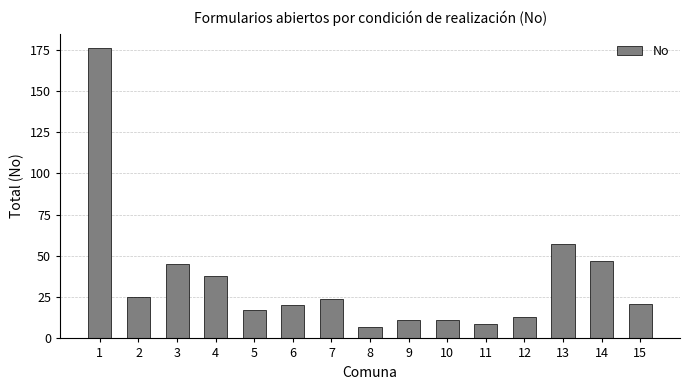

Which has a higher value, 7 or 12?

7